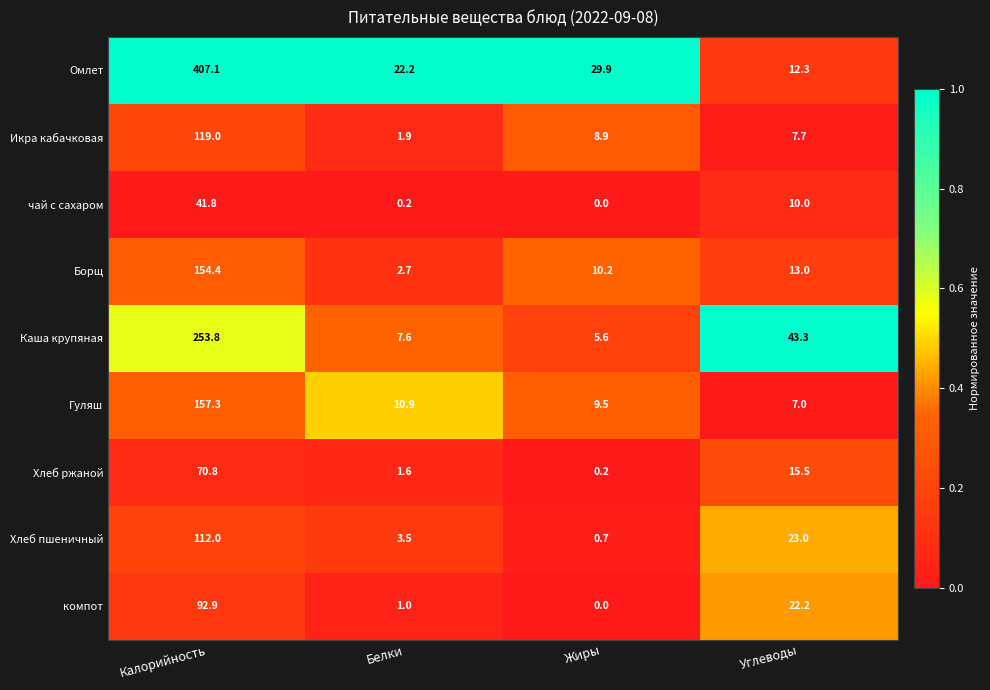

What is the difference between the highest and lowest values at Калорийность?

365.3